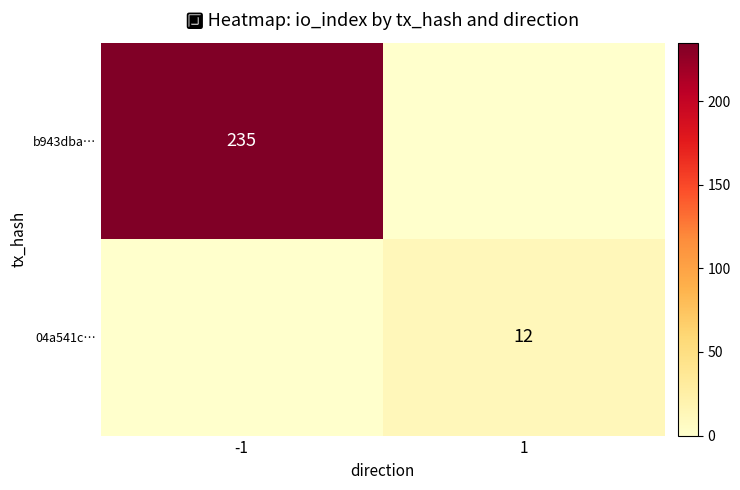

Which has a higher value, -1 or 1?

-1